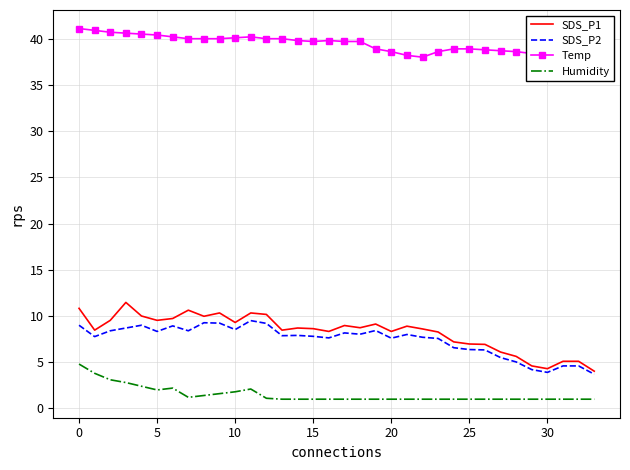

The value of Humidity at 5 is 2.0. True or false?

True